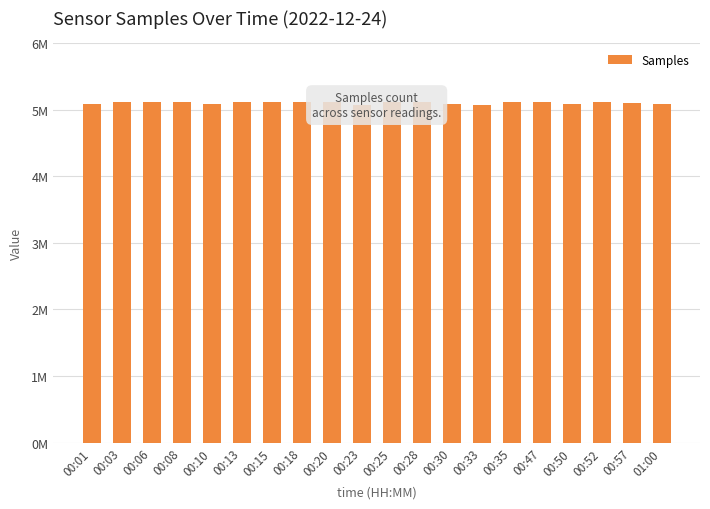

Between 00:25 and 00:50, which is larger?

00:25